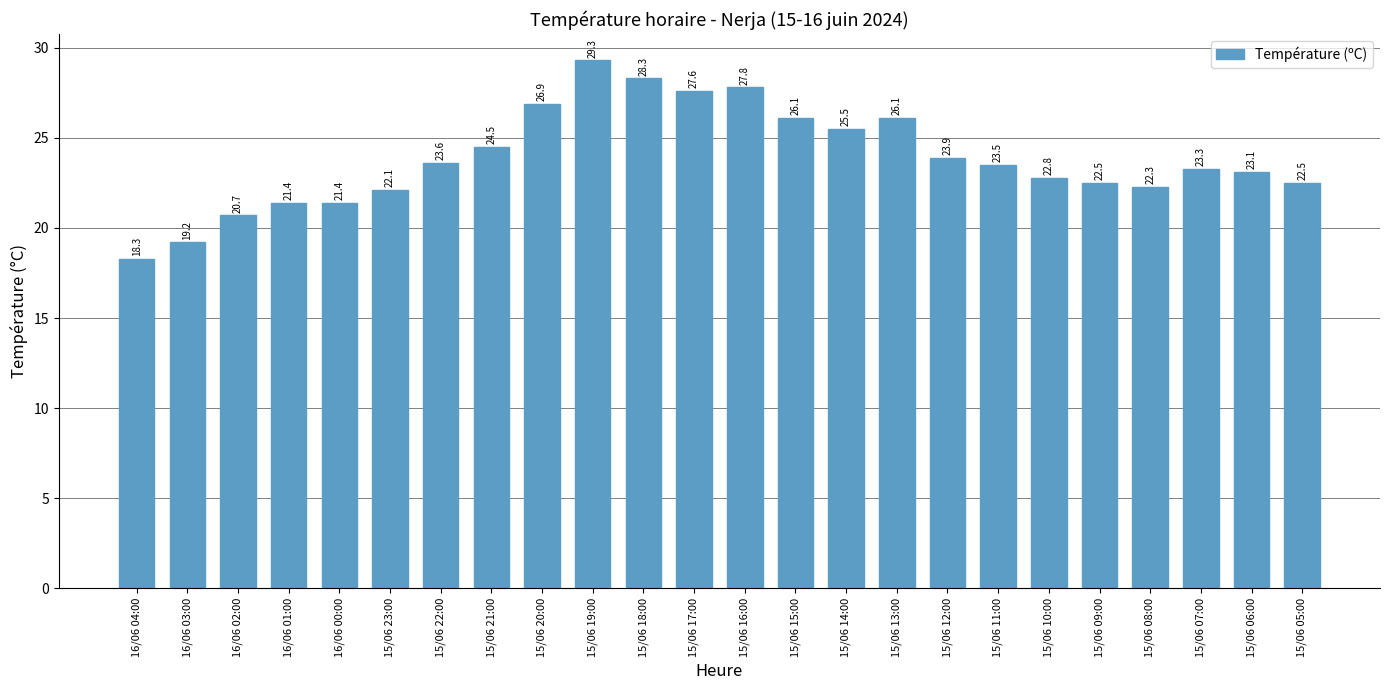

What is the greatest value displayed?

29.3